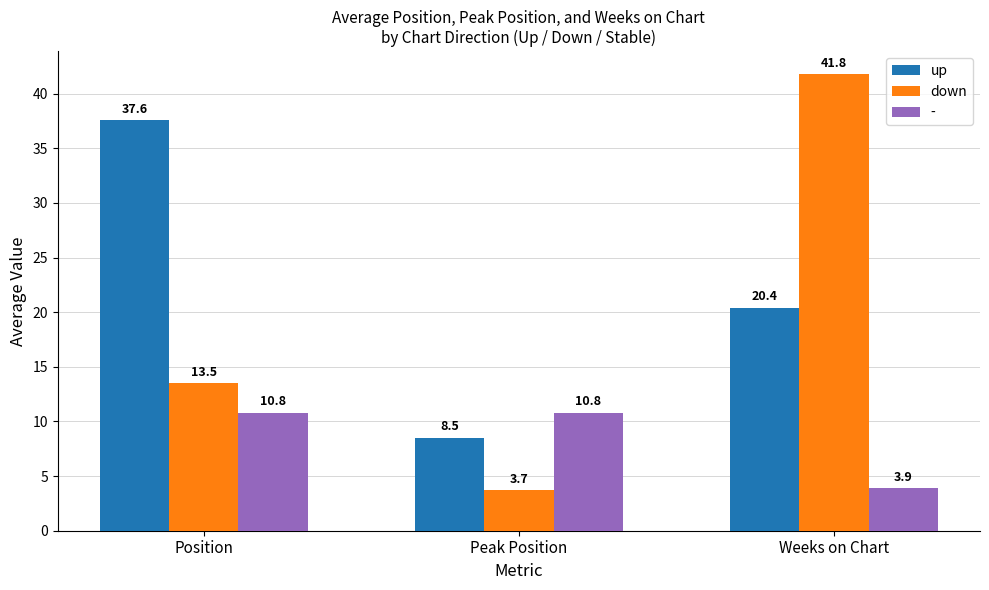

Where is up nearest to the value 23?

Weeks on Chart